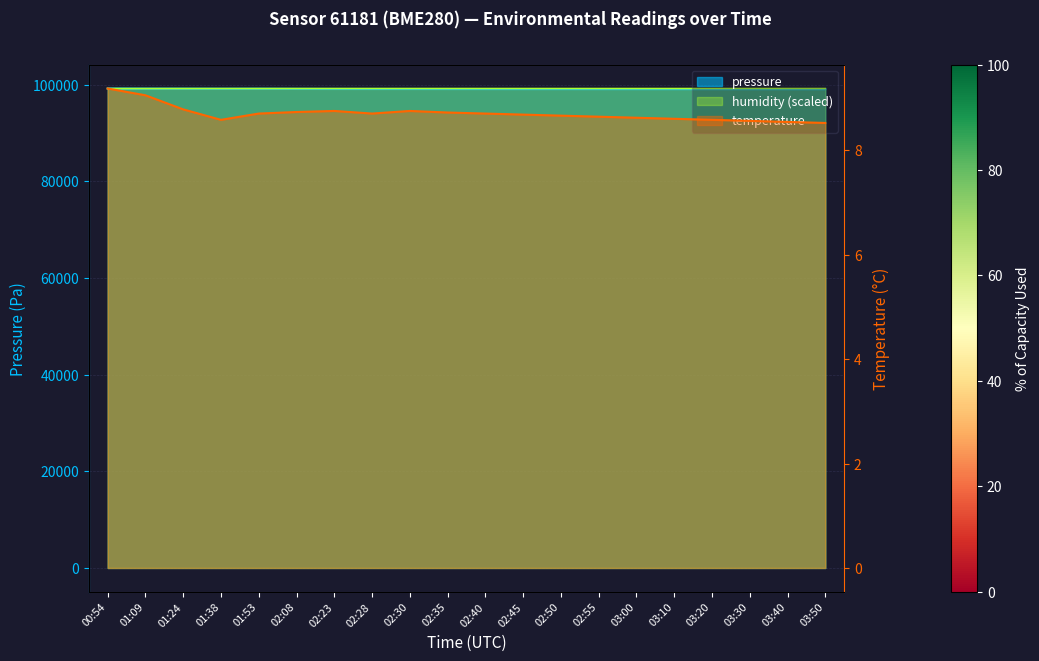

Does the chart display data point markers on the line(s)?

No